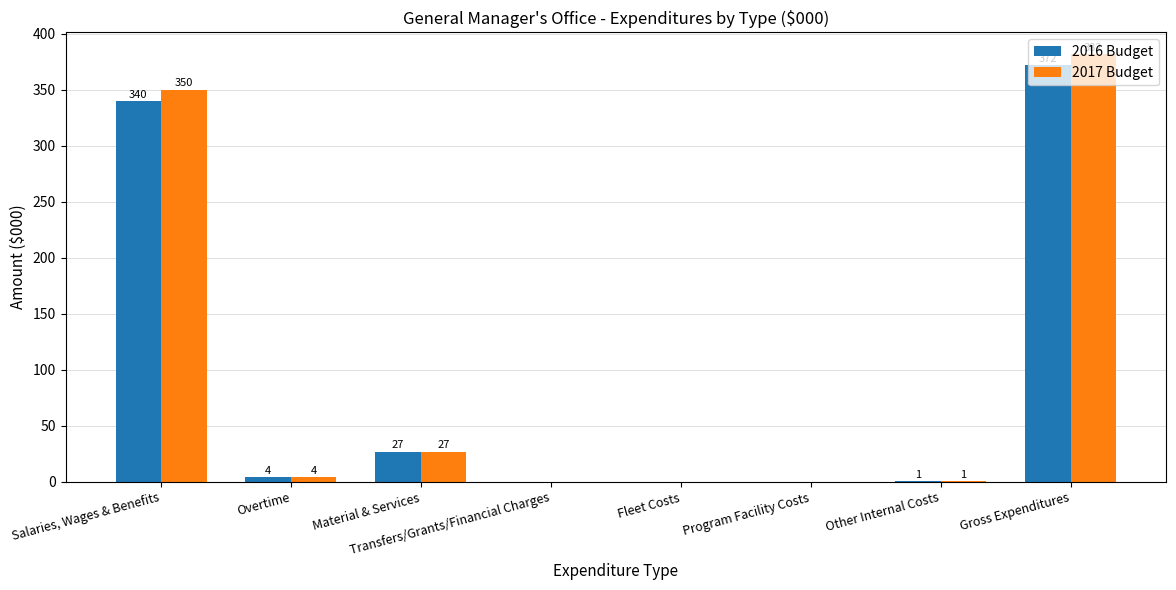

What is the sum of all 2016 Budget values?

744